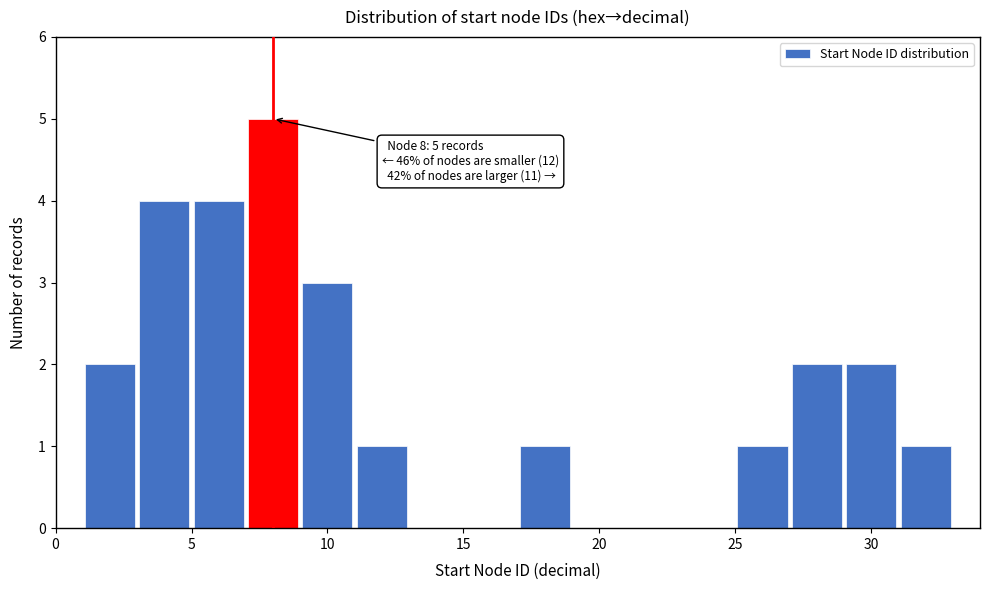

Over which range of the x-axis is the bar tallest?

7 to 9